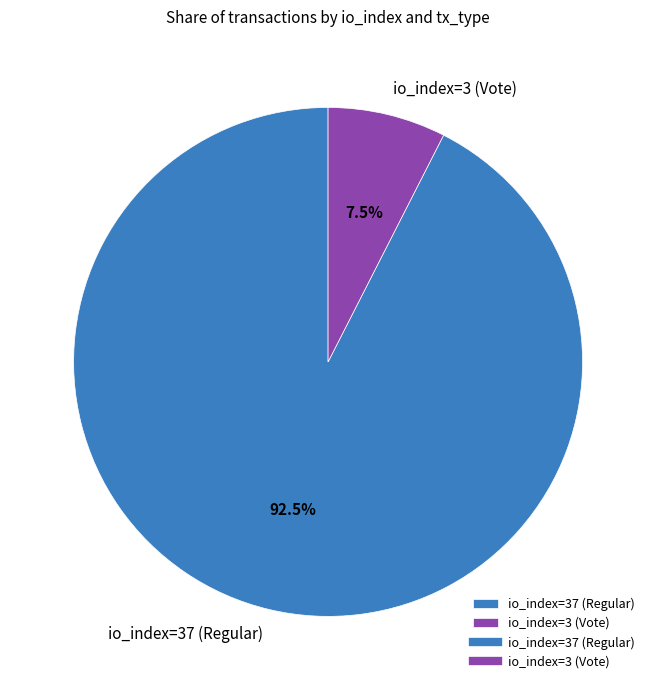

What is the majority slice?

io_index=37 (Regular)